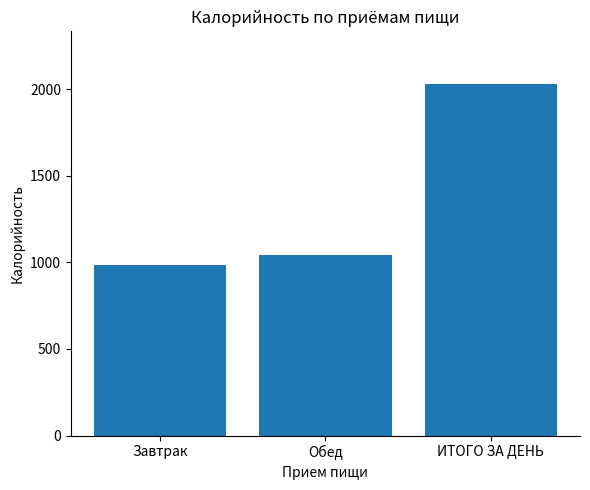

What is the smallest value displayed?

984.4